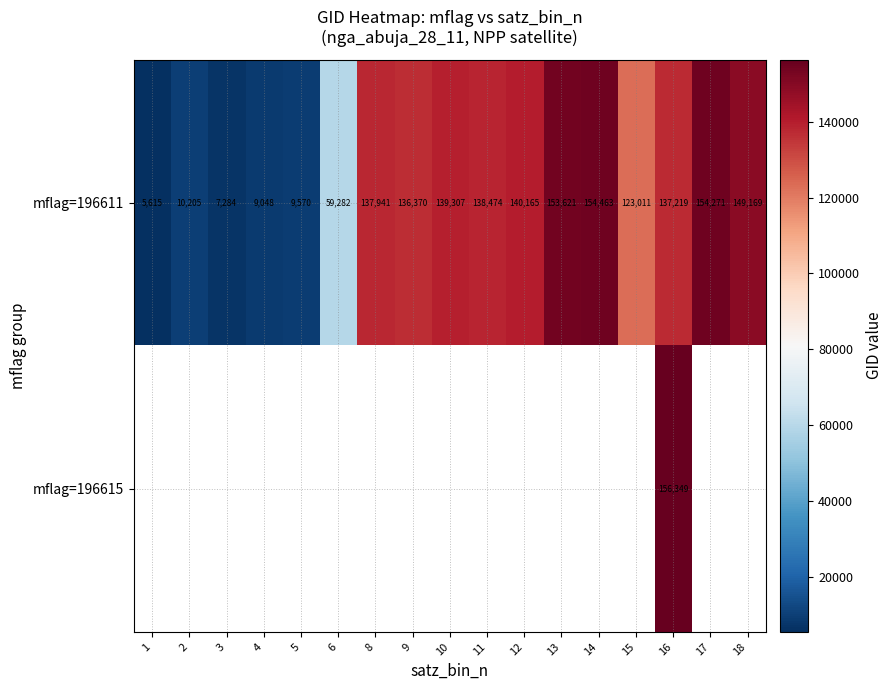

At how many categories does at least one series exceed 28157?

12